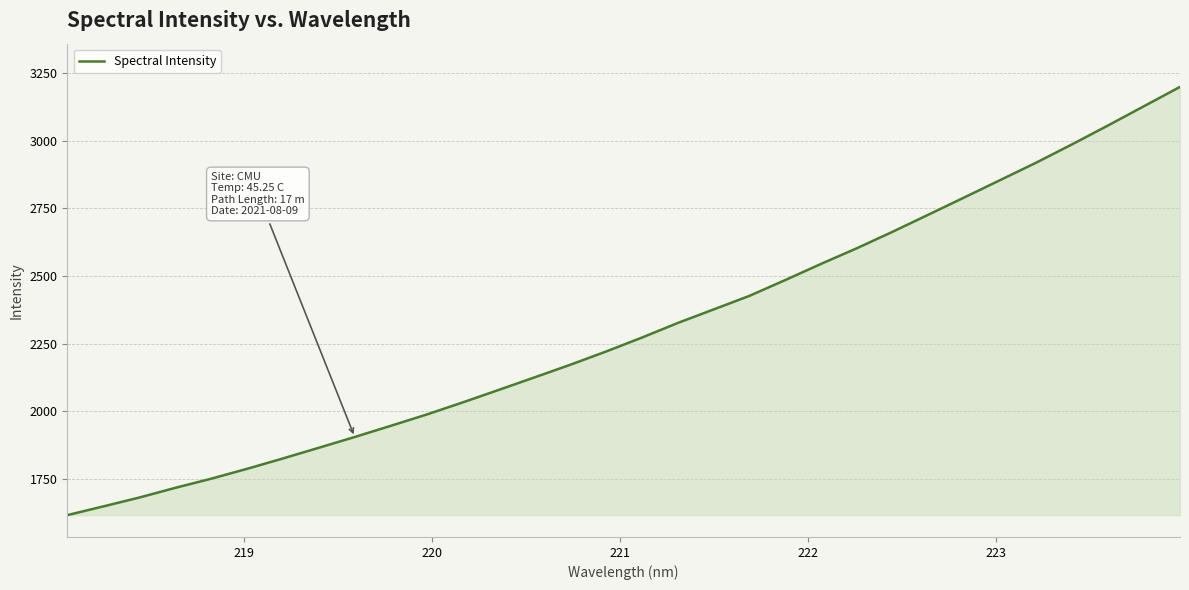

What is the minimum value shown in the chart?

1615.1